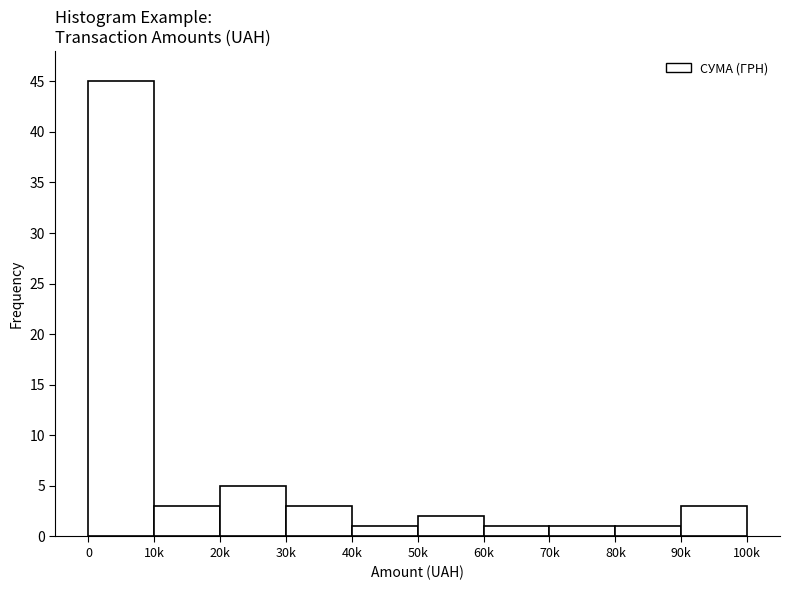

Reading right to left, what are all the values shown in this chart?

3	1	1	1	2	1	3	5	3	45